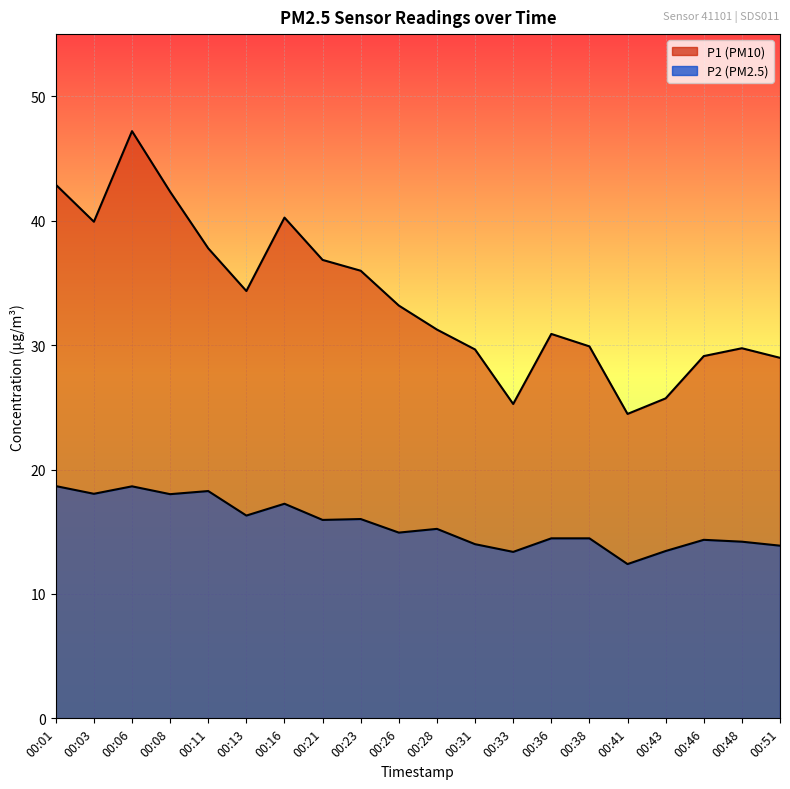

Which has a higher value, 00:28 or 00:26?

00:26